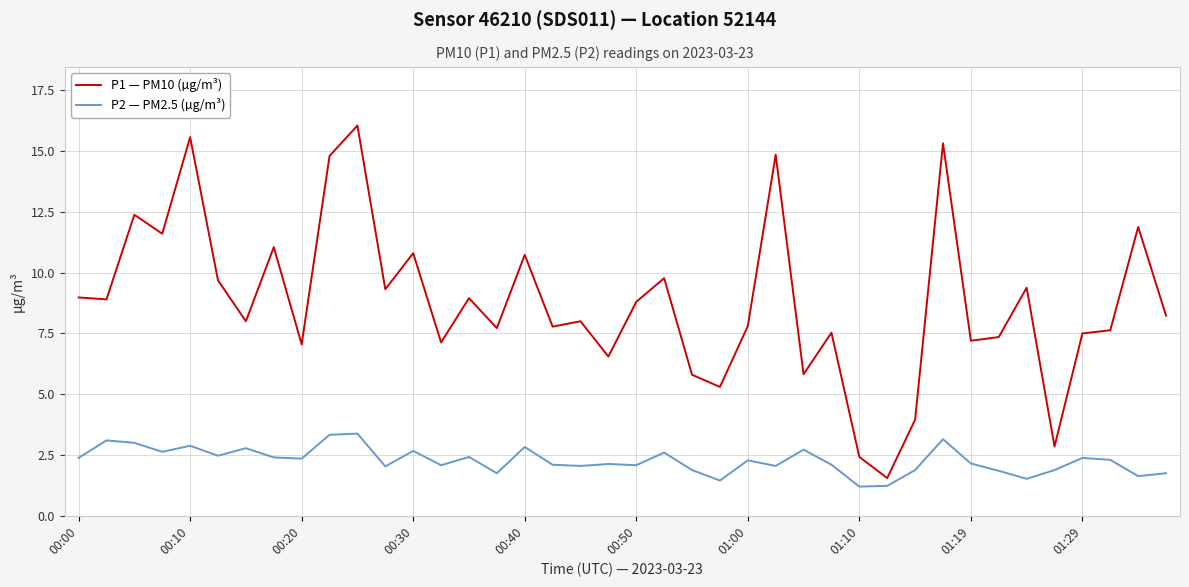

Rank the series by their average value, from highest to lowest.

P1 — PM10 (µg/m³), P2 — PM2.5 (µg/m³)